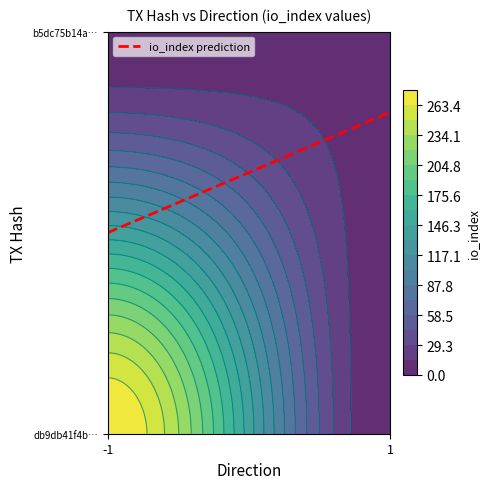

Is it true that b5dc75b14a60cbb2e75fe9005ad1d786be285a0 equals 11 at io_index?

True